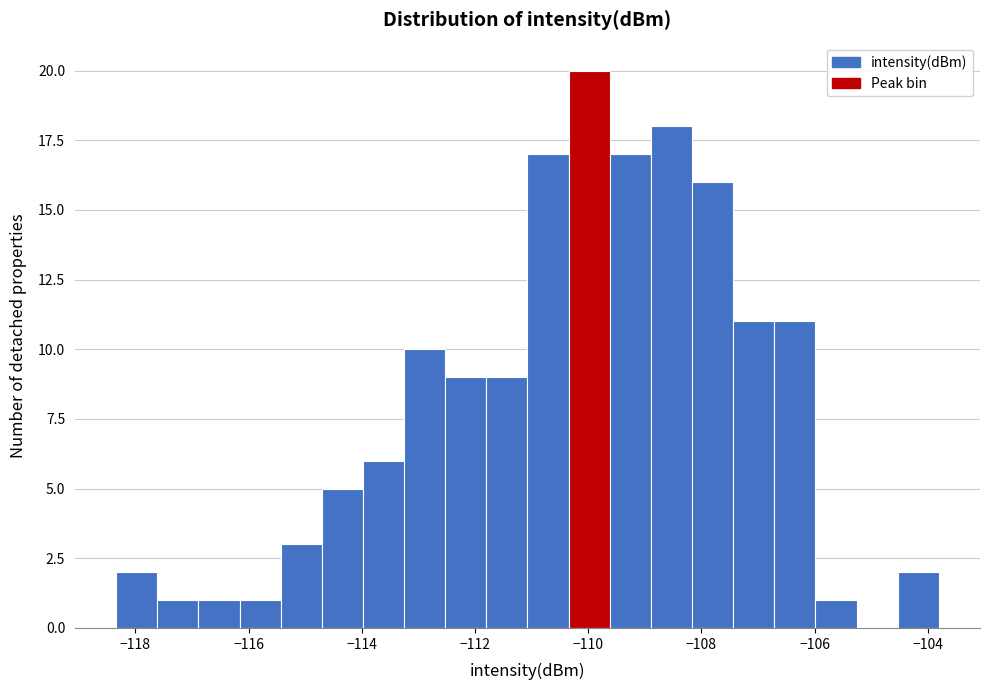

Read against the x-axis, roughly where is the centre of the tallest bar?

-110.0